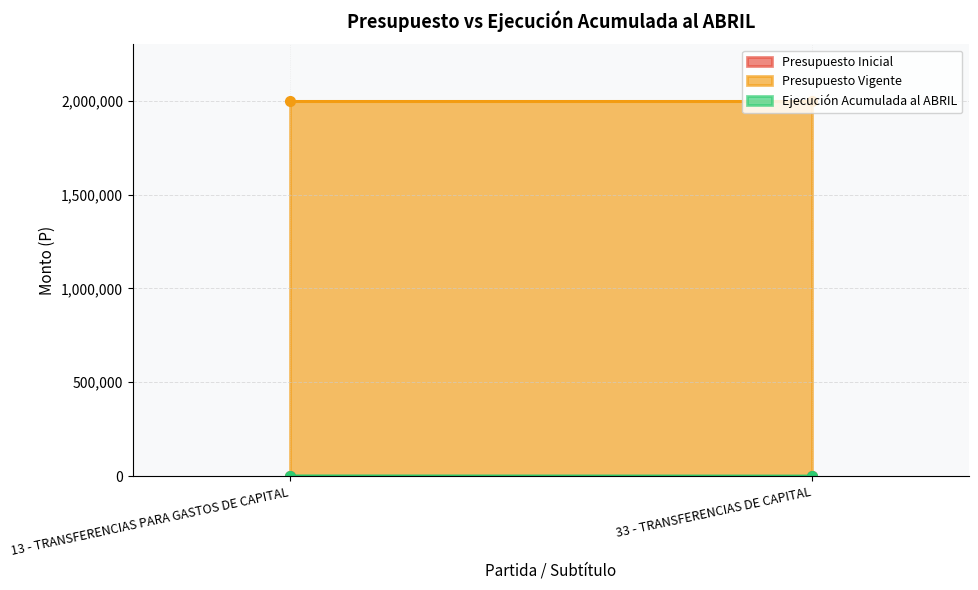

Is it true that Ejecución Acumulada al ABRIL equals 650 at 13 - TRANSFERENCIAS PARA GASTOS DE CAPITAL?

True